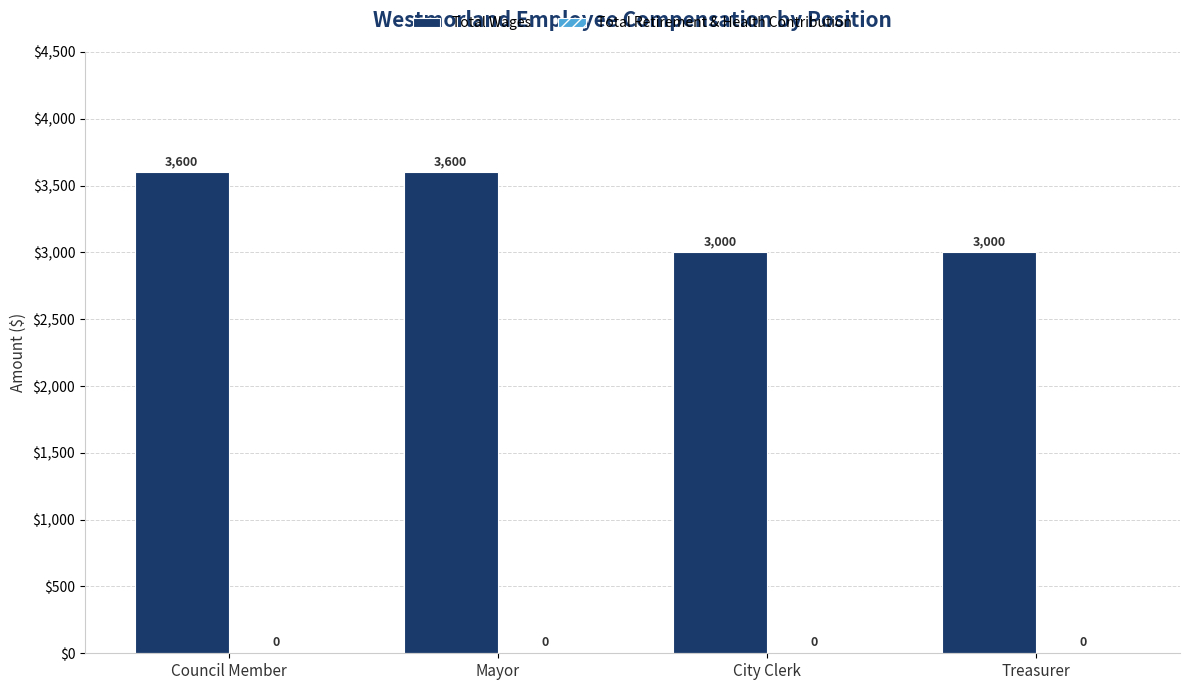

The chart shows a value of 779 at Treasurer. True or false?

False